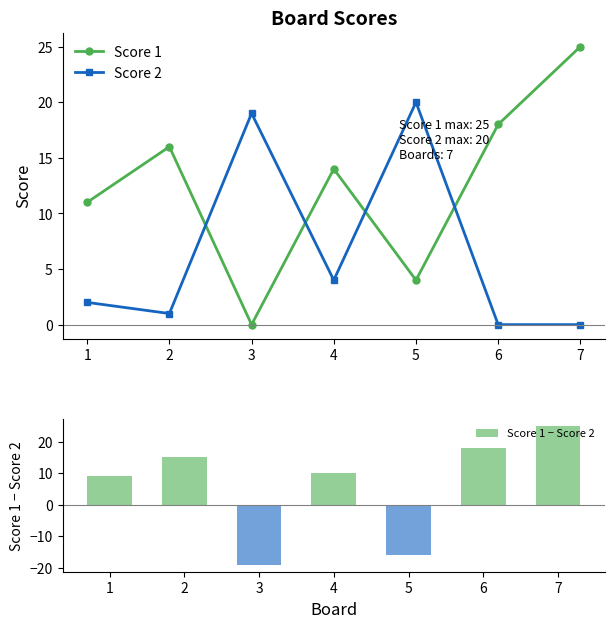

Reading left to right, what are all the values shown in this chart?

Score 1: 11	16	0	14	4	18	25
Score 2: 2	1	19	4	20	0	0
Score 1 − Score 2: 9	15	-19	10	-16	18	25